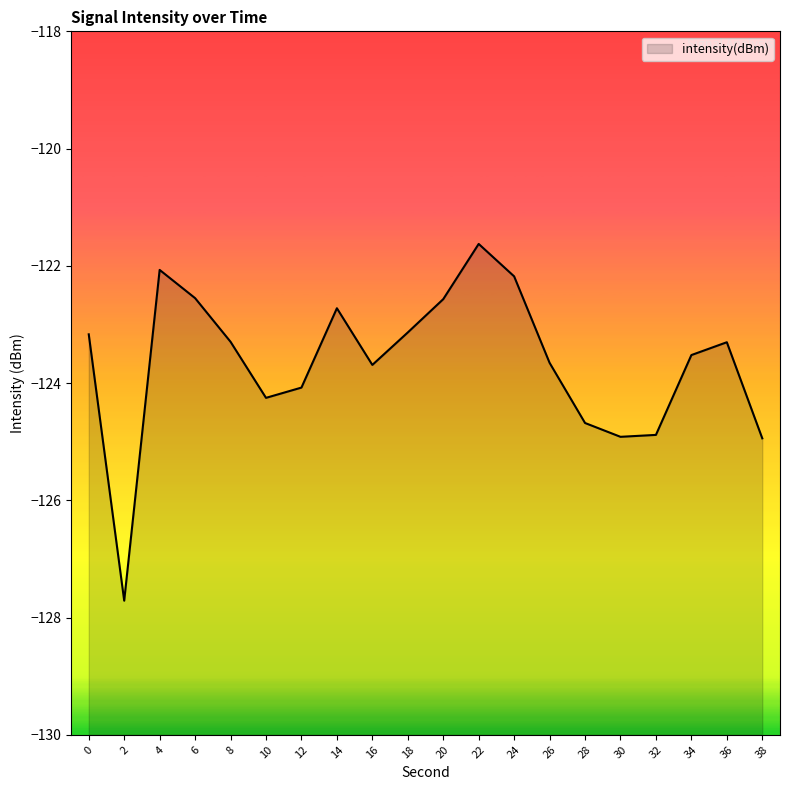

How many lines are shown in the chart?

1